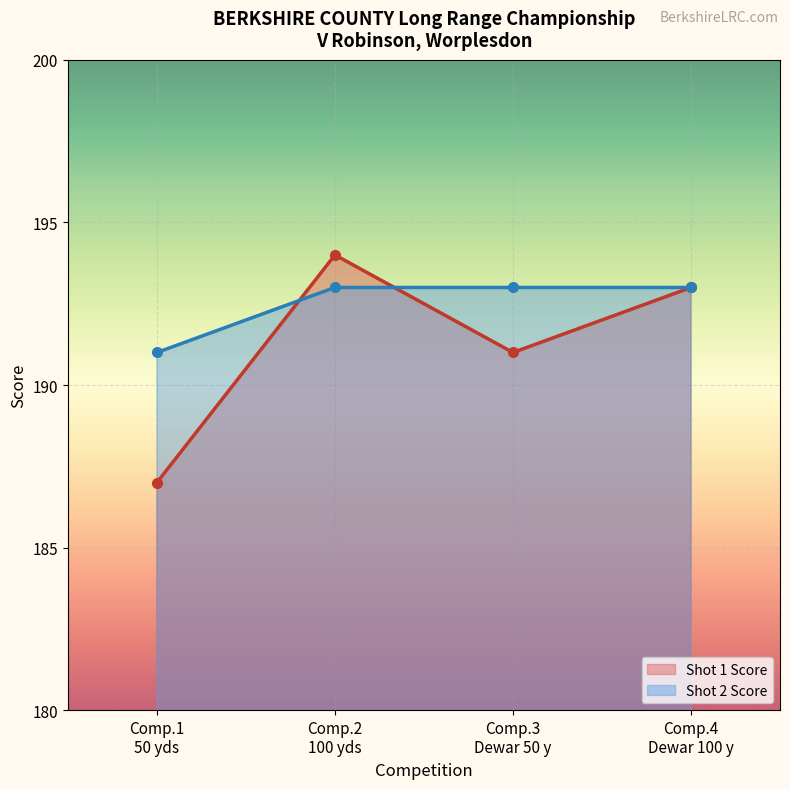

Count the Shot 1 Score values in the range 191 to 194.

3